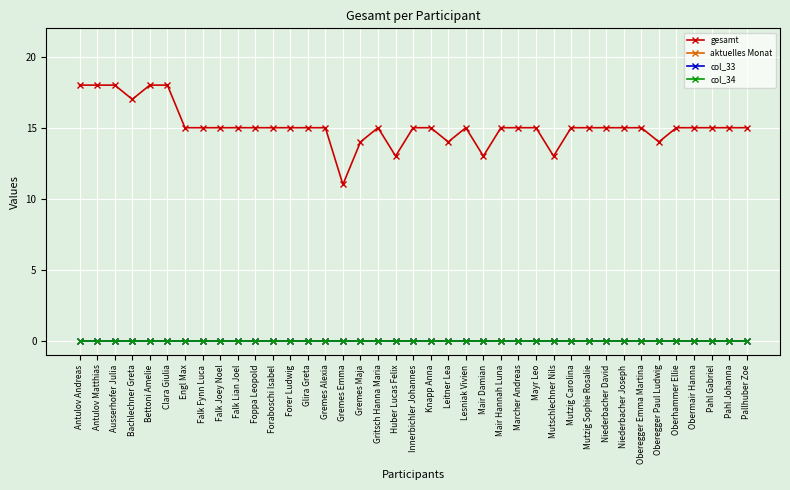

At which category does the chart reach its peak across all series?

Antulov Andreas